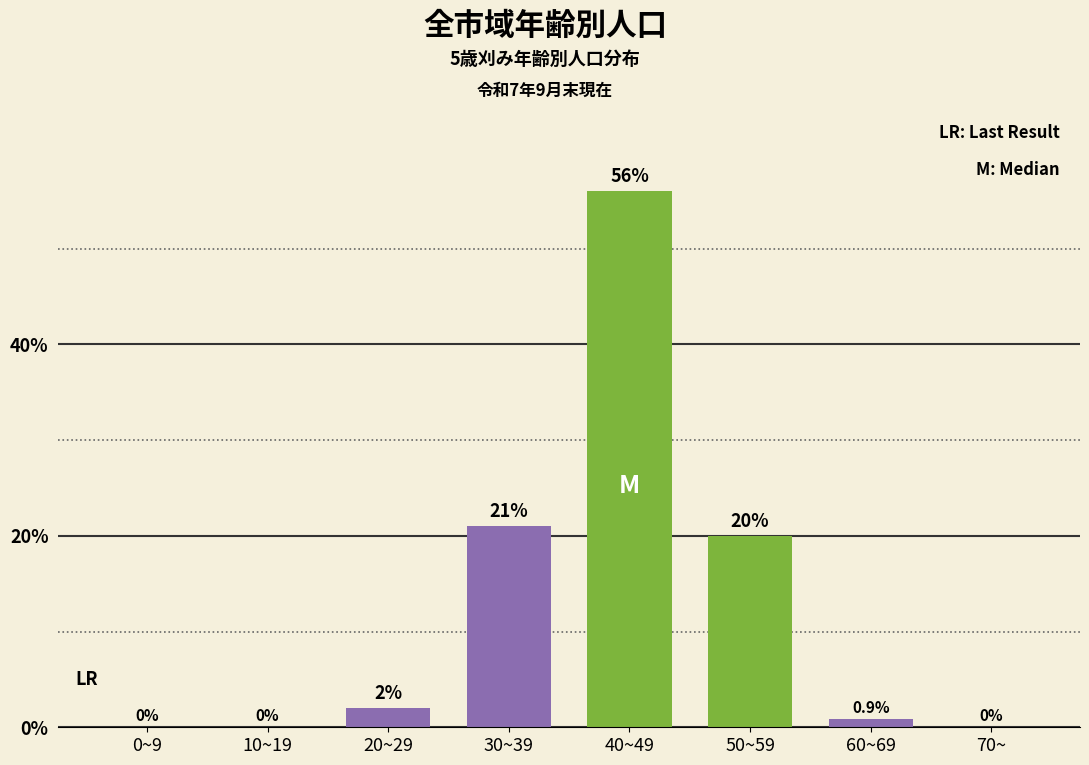

Reading left to right, extract all data points from this chart.

0~9=0.0	10~19=0.0	20~29=2.0	30~39=21.0	40~49=56.0	50~59=20.0	60~69=0.9	70~=0.0